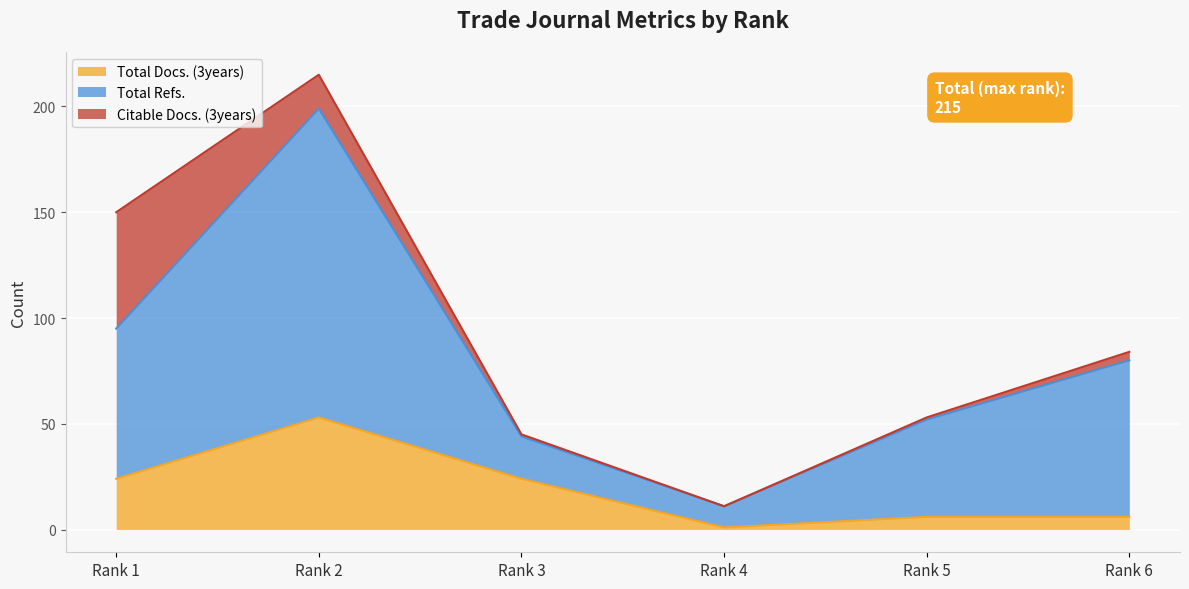

How many values in the Total Docs. (3years) series exceed 24?

1